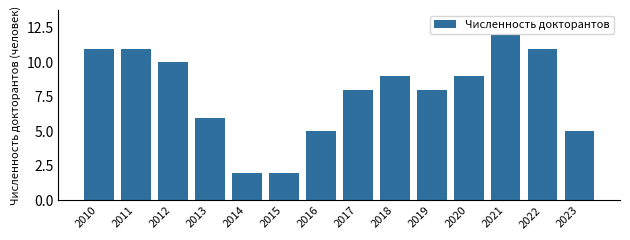

Reading left to right, transcribe all the data shown in this chart.

2010=11	2011=11	2012=10	2013=6	2014=2	2015=2	2016=5	2017=8	2018=9	2019=8	2020=9	2021=12	2022=11	2023=5